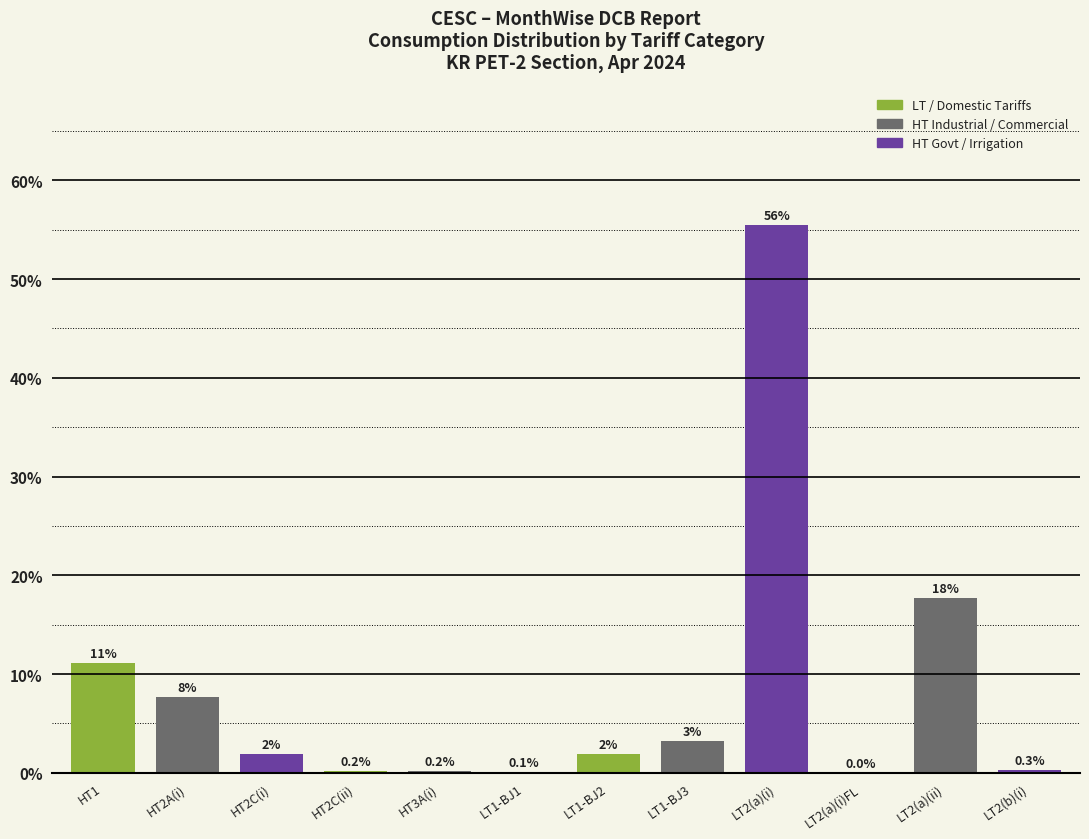

Where is the data nearest to the value 27?

LT2(a)(ii)